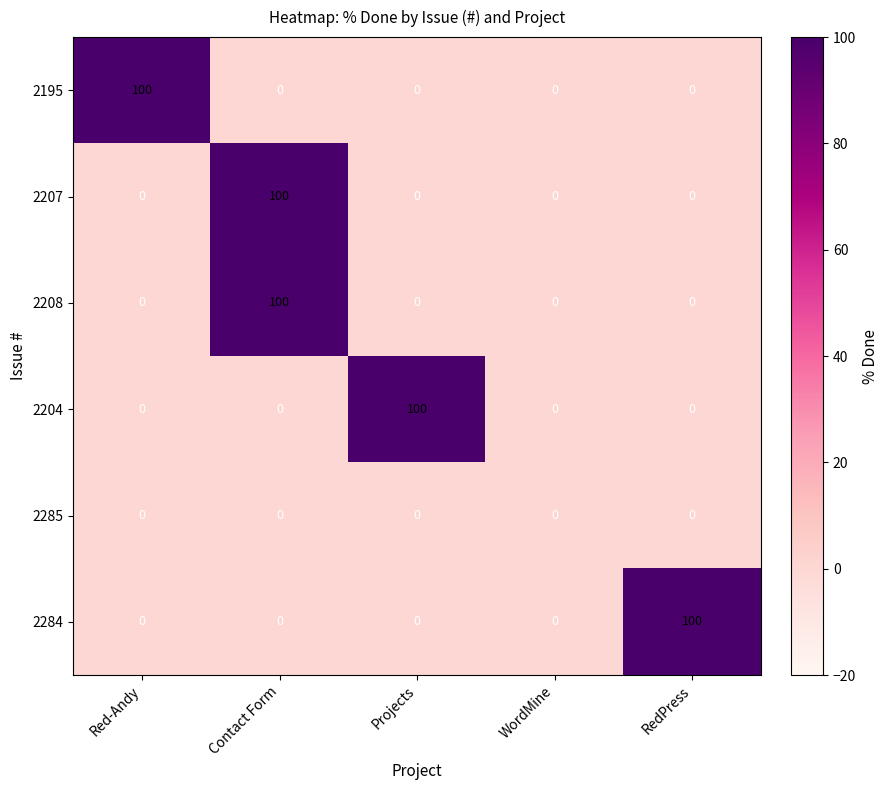

What is the average value of the 2195 series?

20